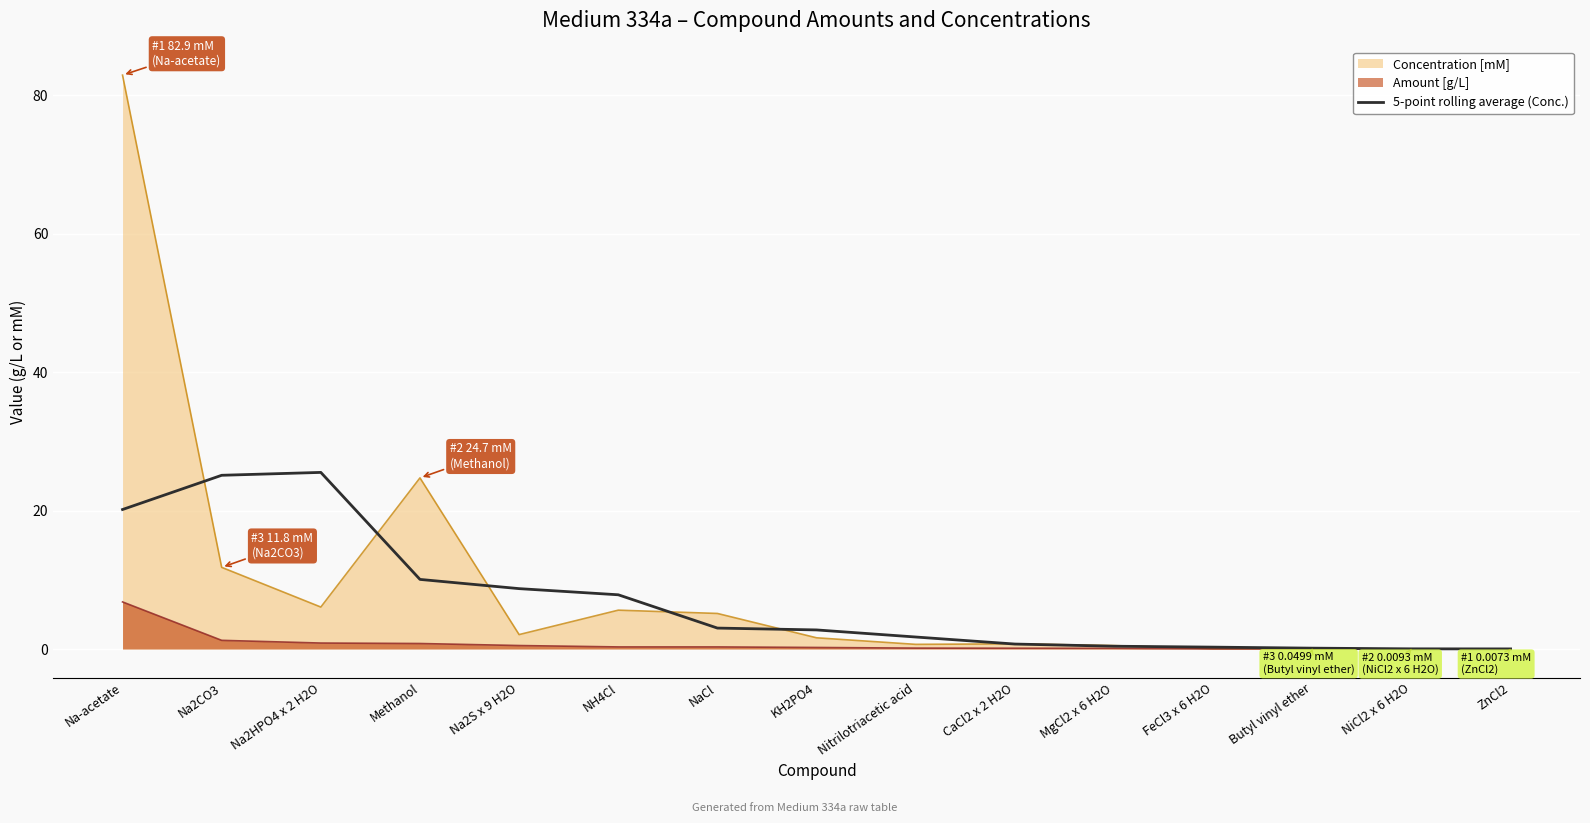

Which label corresponds to the smallest value in the chart?

ZnCl2